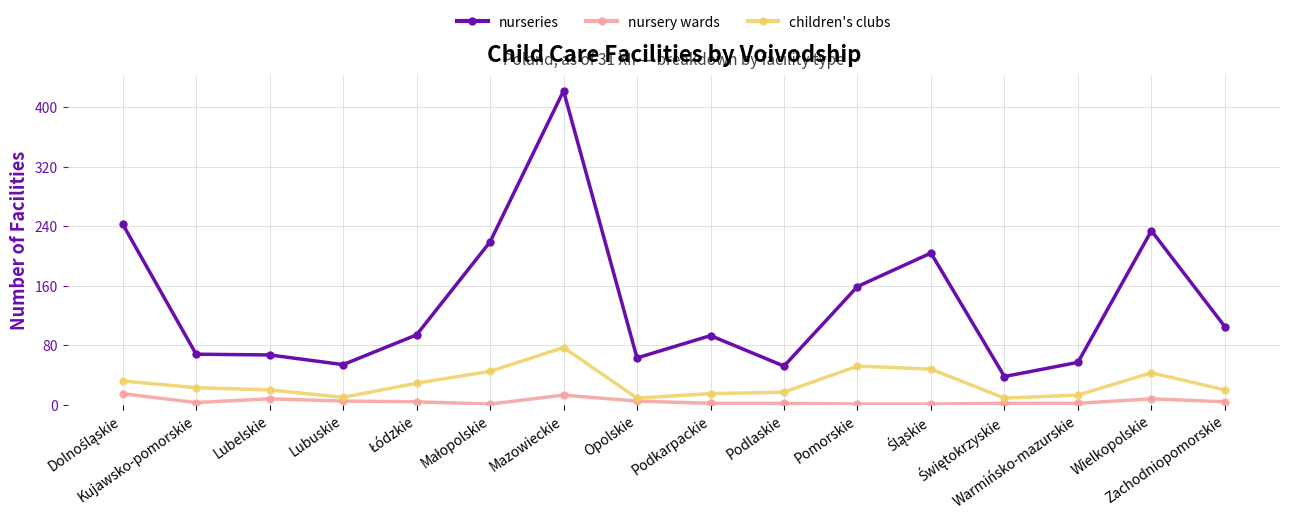

What is the value of the children's clubs point at the 1st from the left?

32